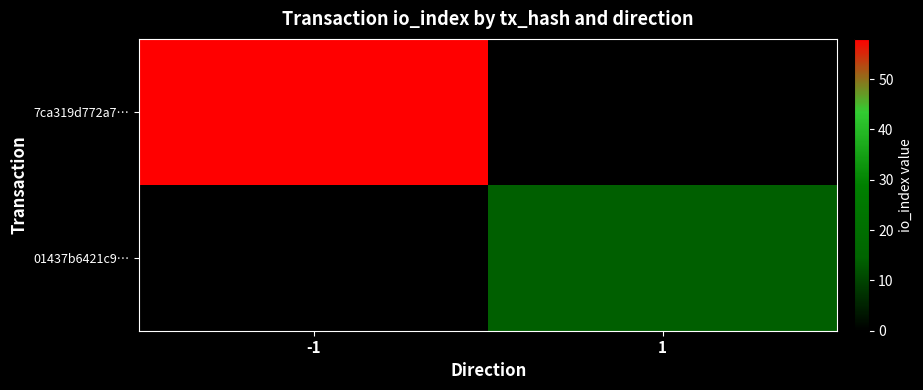

Which label corresponds to the smallest value in the chart?

1